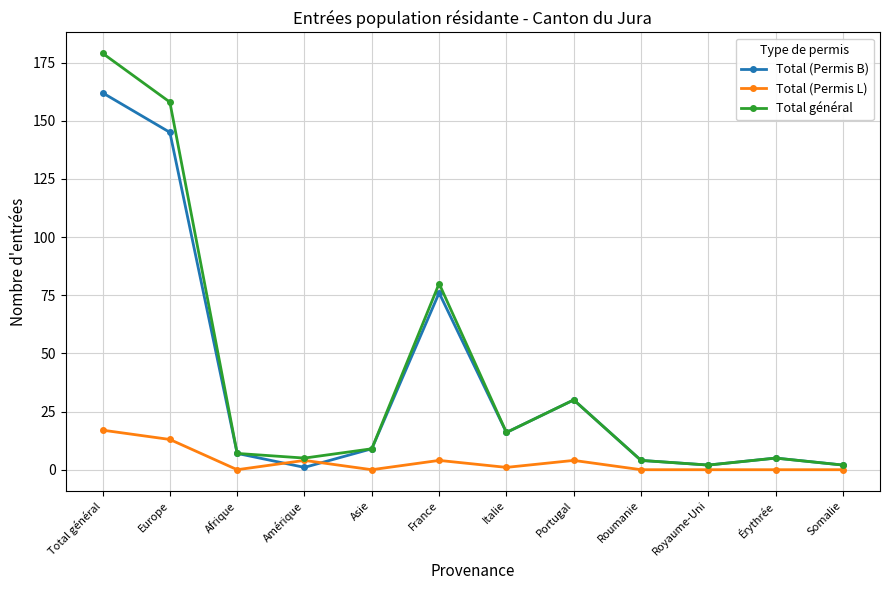

What is the label of the 9th point from the left?

Roumanie